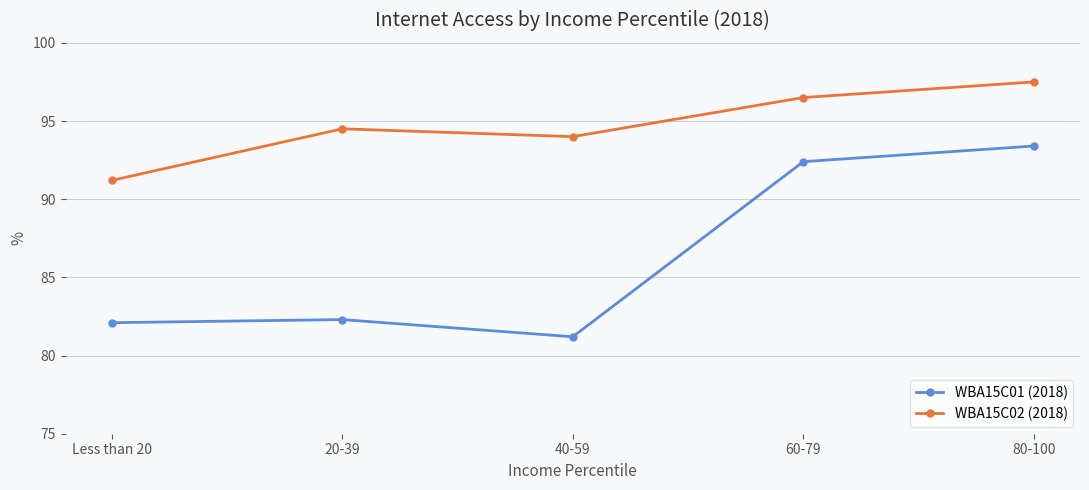

Reading right to left, extract all data points from this chart.

WBA15C01 (2018): 80-100=93.4	60-79=92.4	40-59=81.2	20-39=82.3	Less than 20=82.1
WBA15C02 (2018): 80-100=97.5	60-79=96.5	40-59=94.0	20-39=94.5	Less than 20=91.2